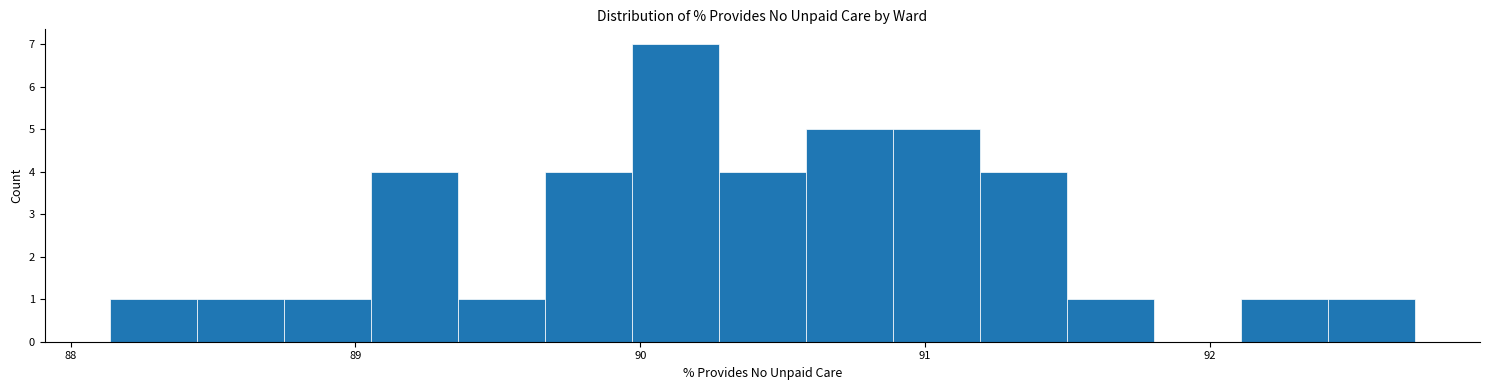

Read against the x-axis, roughly where is the centre of the tallest bar?

90.1